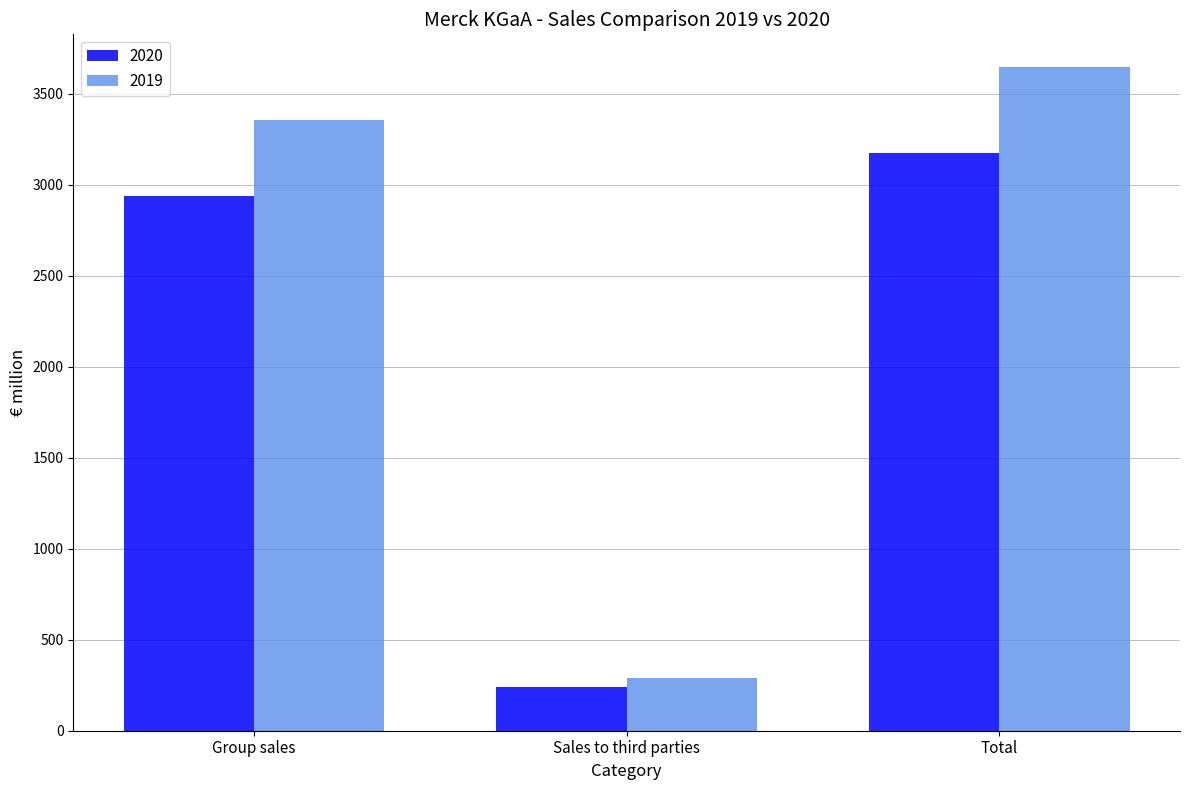

At how many categories does at least one series exceed 2257?

2